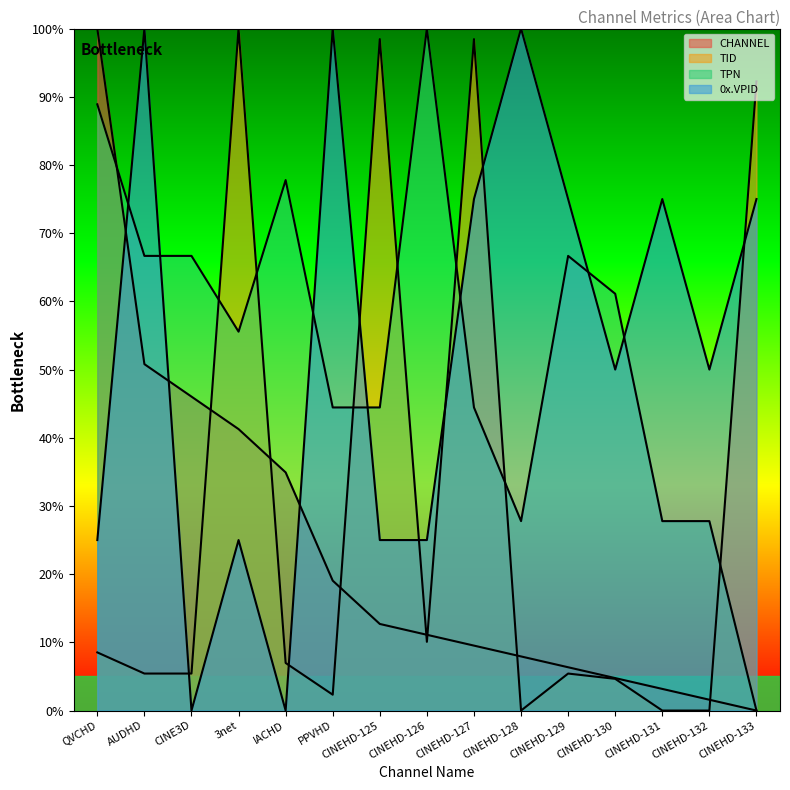

At which category is the sum across all series the highest?

CINEHD-127